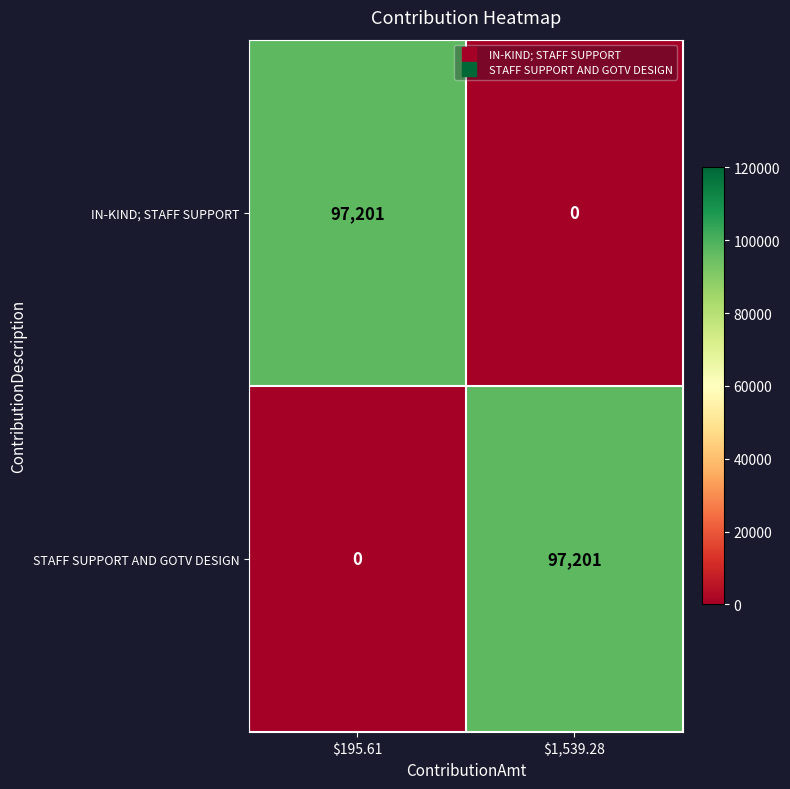

Is it true that IN-KIND; STAFF SUPPORT equals -47986 at $1,539.28?

False